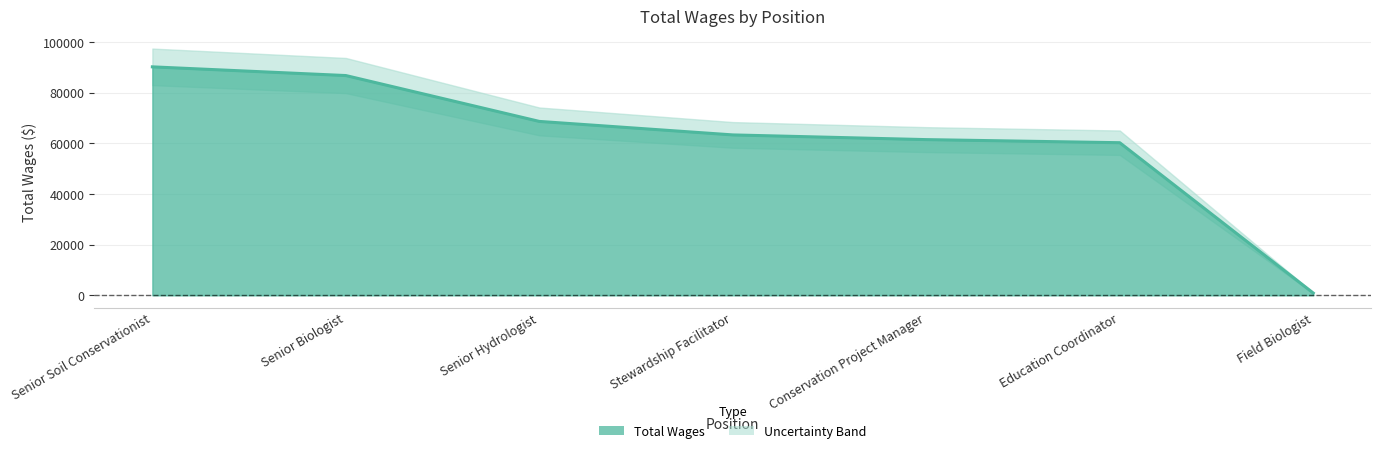

Approximately how many times larger is the value at Education Coordinator compared to Senior Soil Conservationist?

0.7